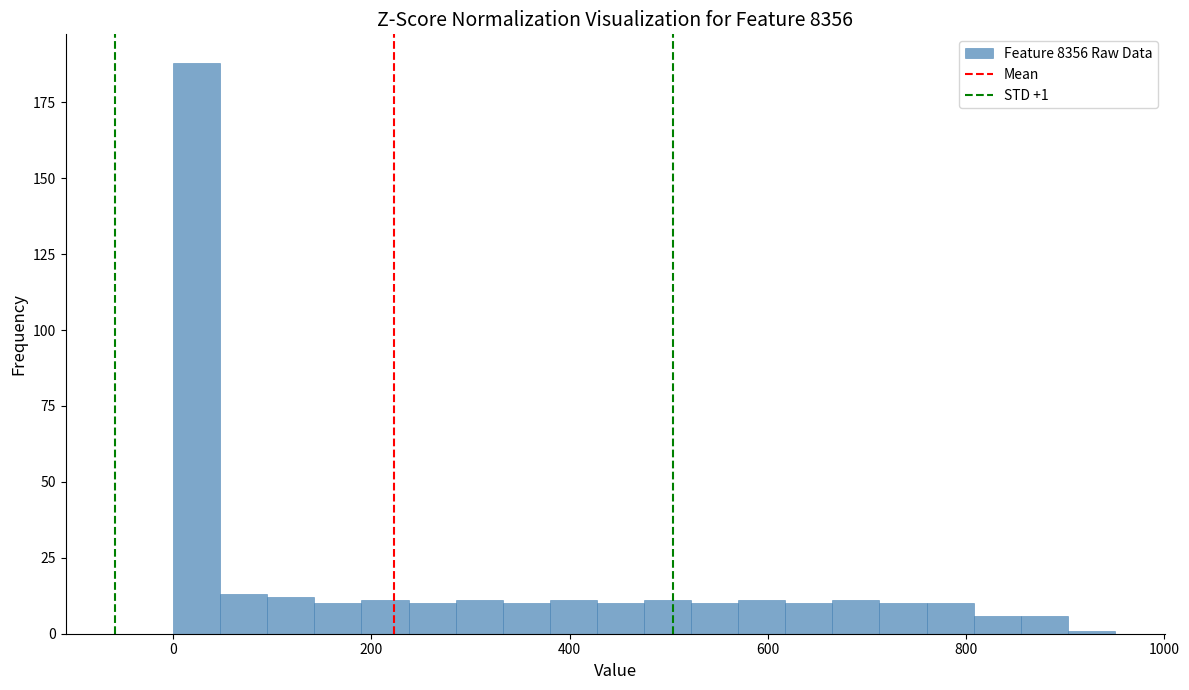

Read against the x-axis, roughly where is the centre of the tallest bar?

20